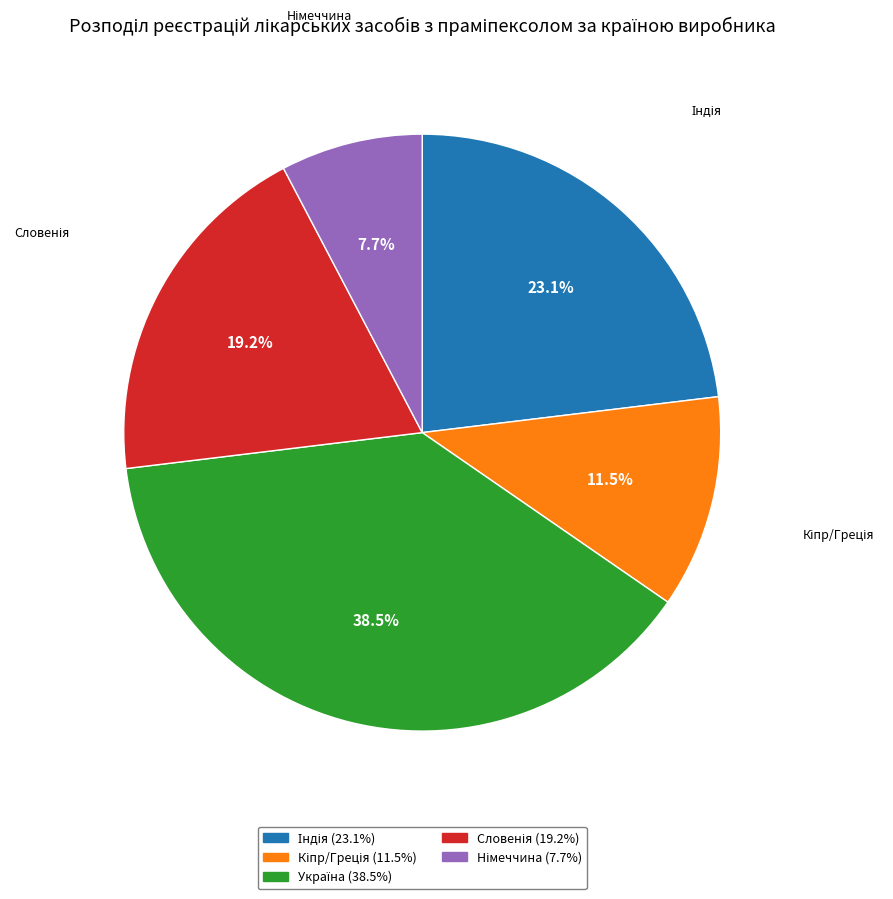

Is there any slice that represents more than half of the pie?

No